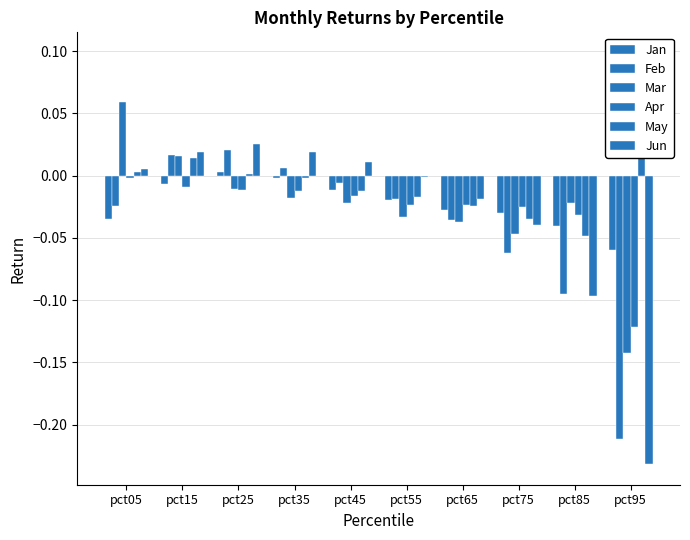

At how many categories does at least one series exceed 0?

6